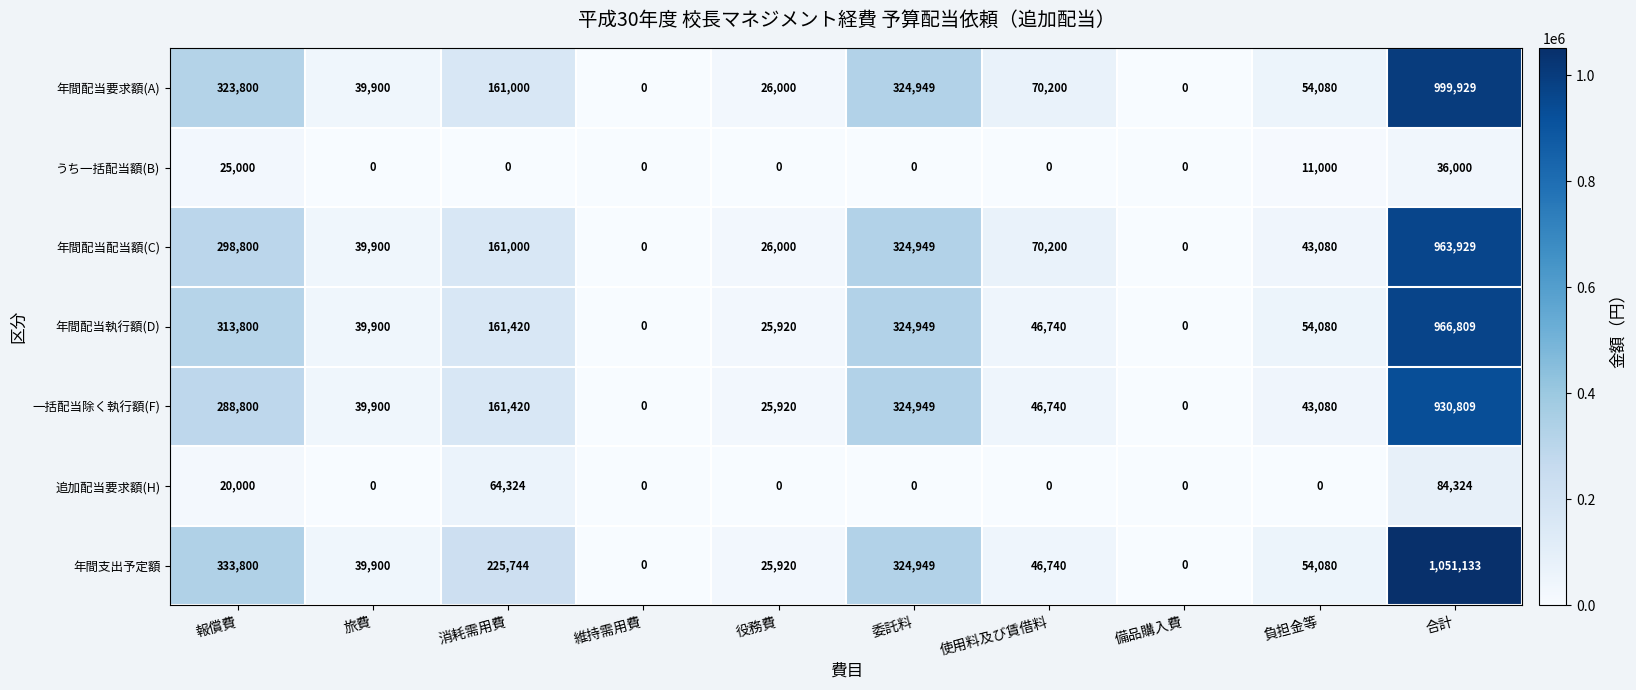

Which category has the highest value in the うち一括配当額(B) series?

合計